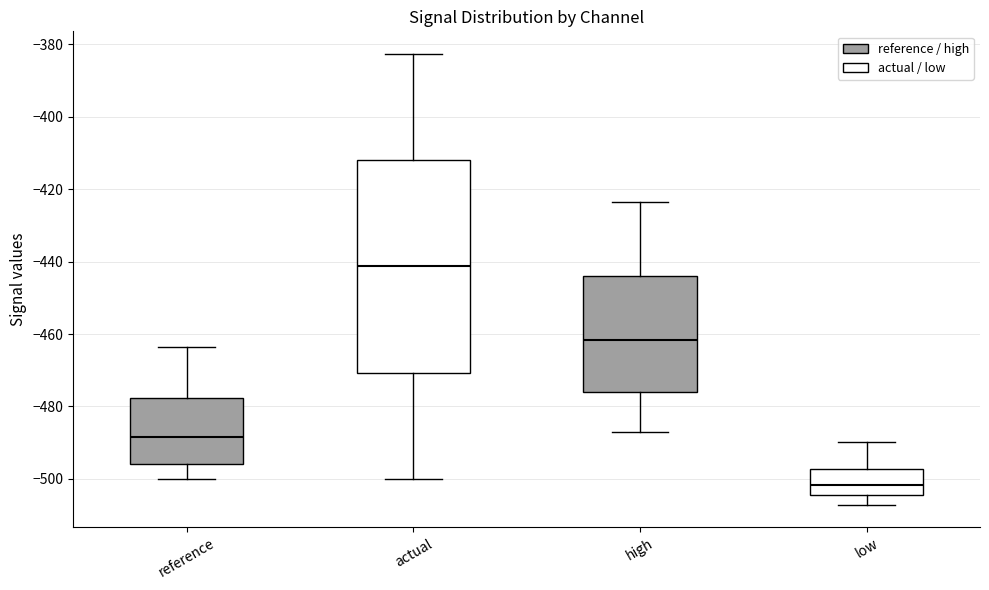

Comparing the boxes themselves (not the whiskers), which one is the tallest?

actual